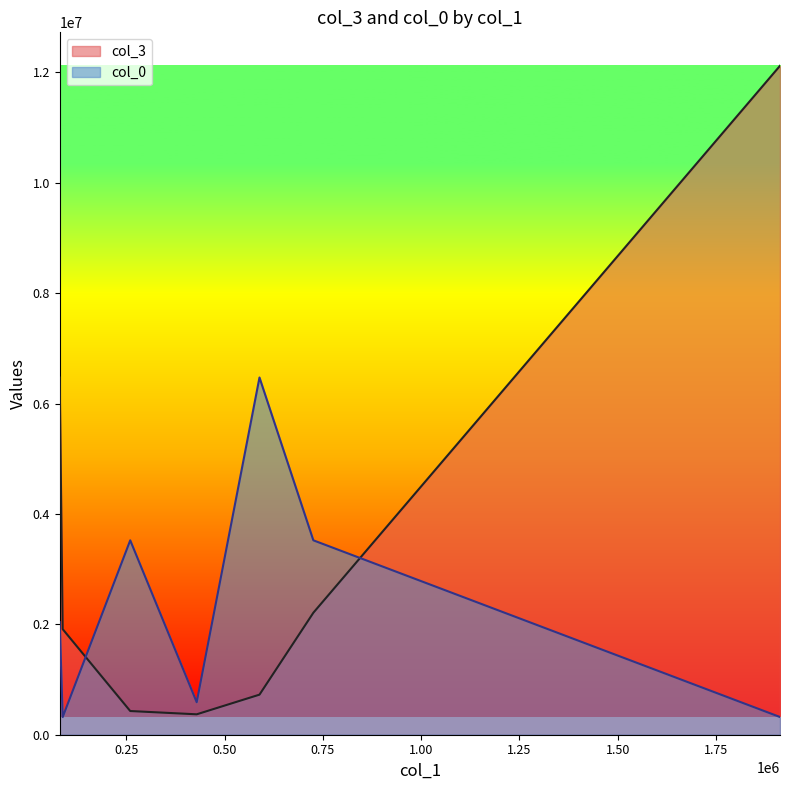

The value at 260191.39 is 429296.5. True or false?

True